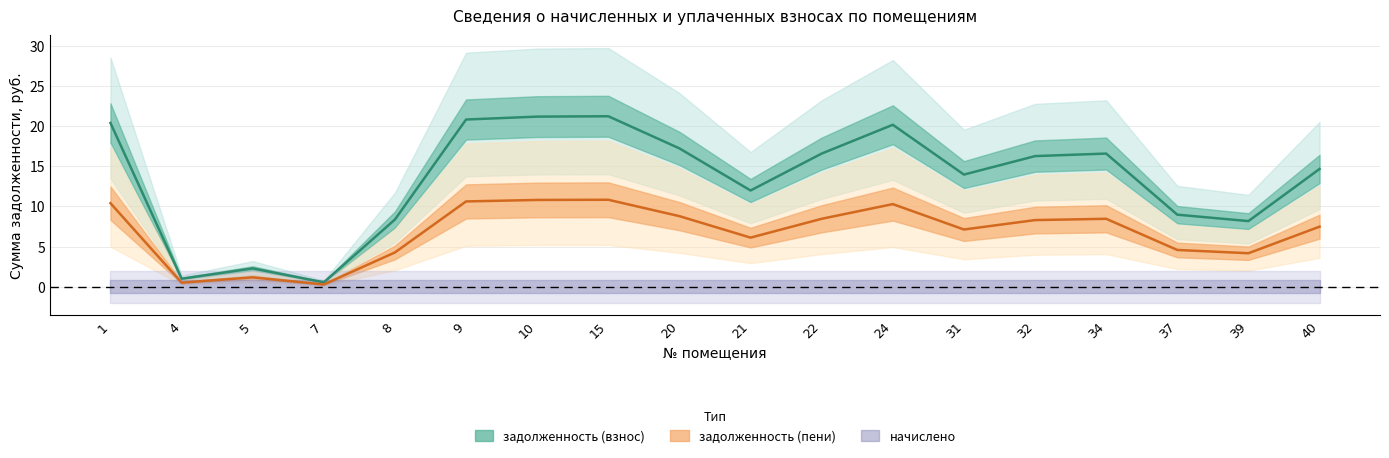

How many values in the задолженность (пени) series are below 8?

9